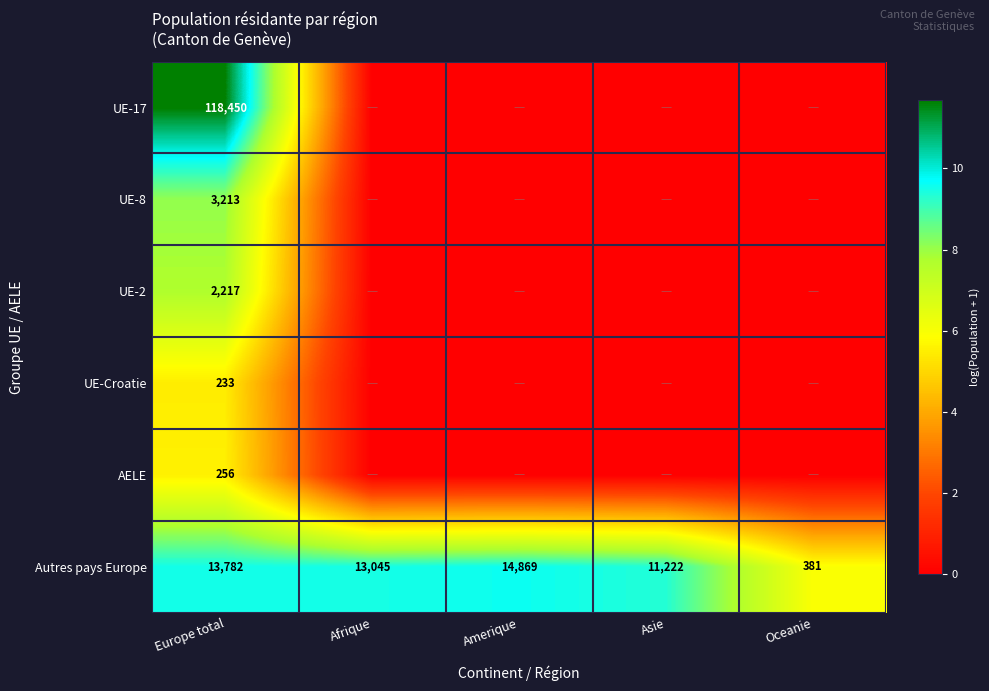

At which category is the sum across all series the highest?

Europe total